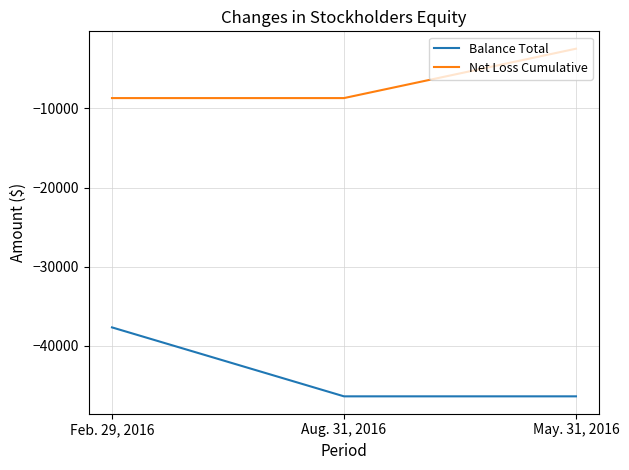

What is the difference between the maximum and minimum values in the Balance Total series?

8706